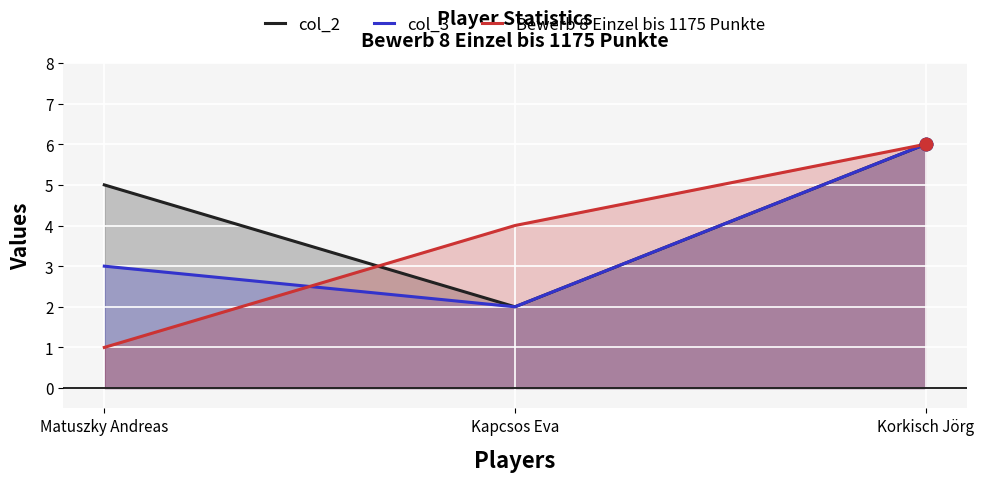

At how many categories does at least one series exceed 4?

2